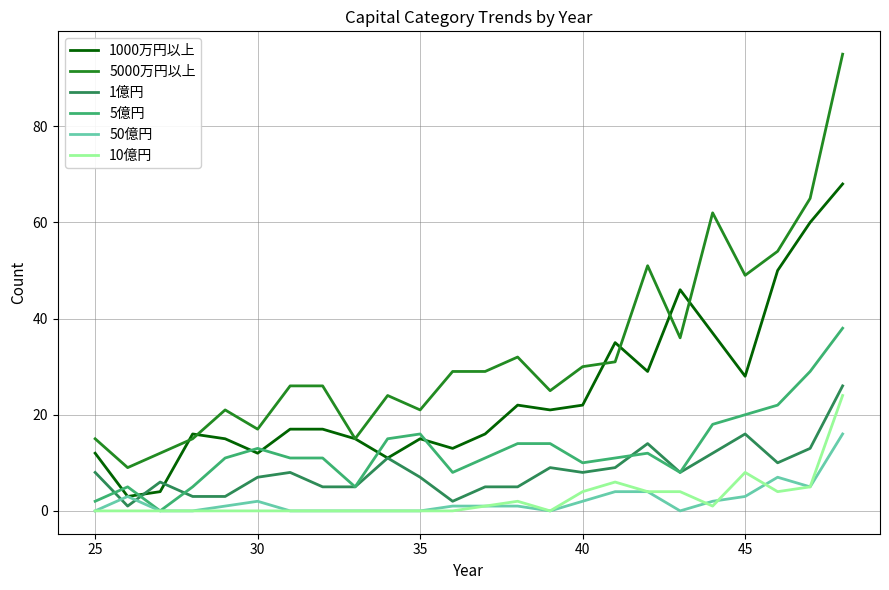

Which series has the largest range (max minus min)?

5000万円以上